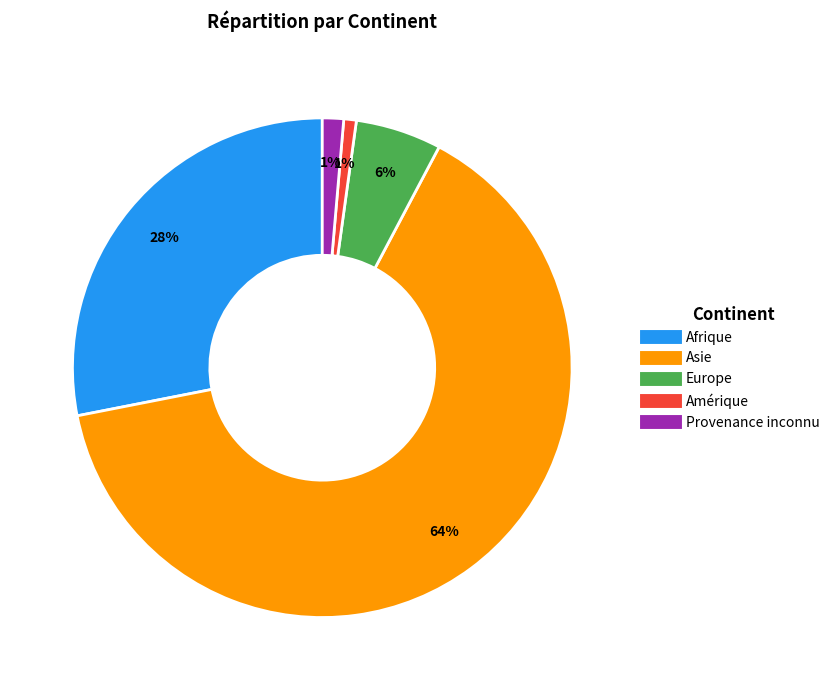

Is there a majority slice in this chart?

Yes